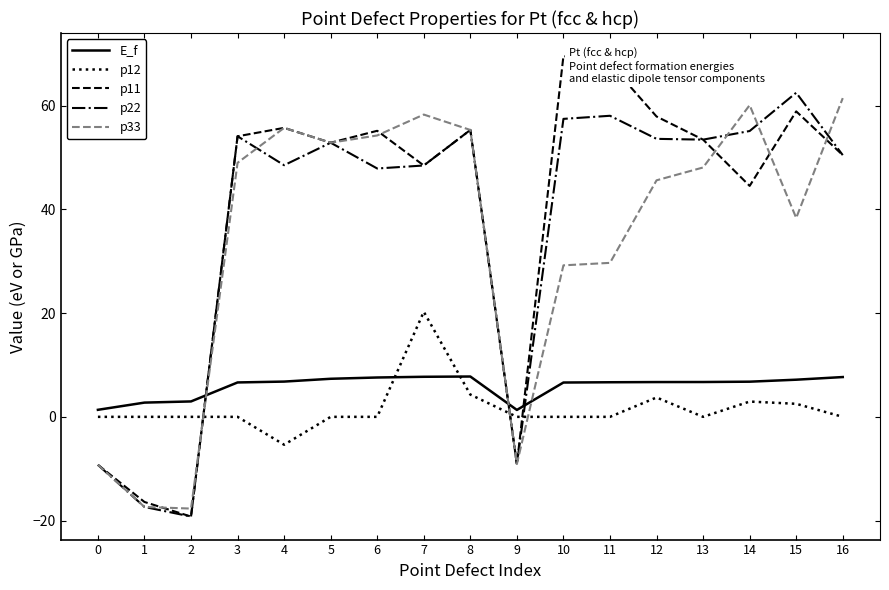

Which series changed the most between 7 and 11?

p33